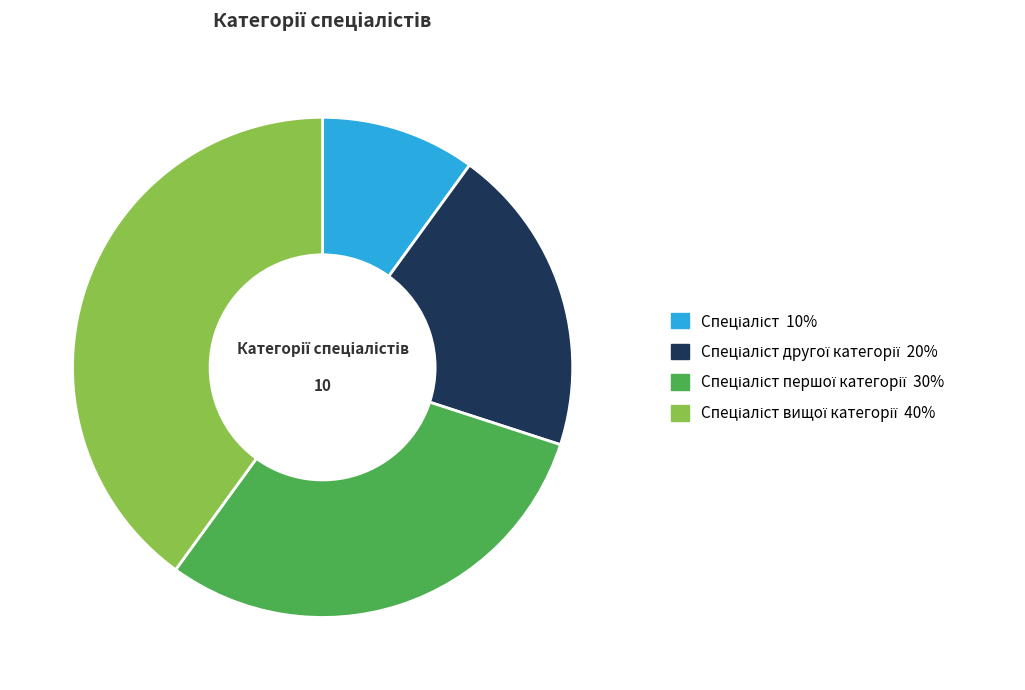

Is there a majority slice in this chart?

No